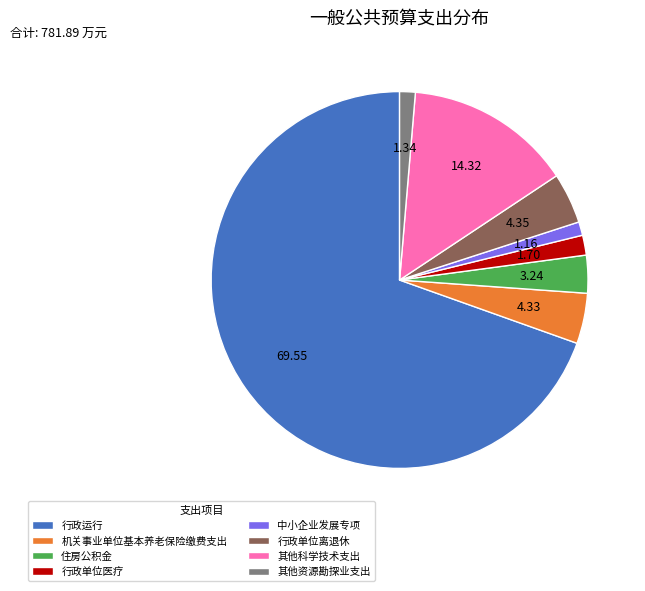

What is the largest slice in the pie chart?

行政运行